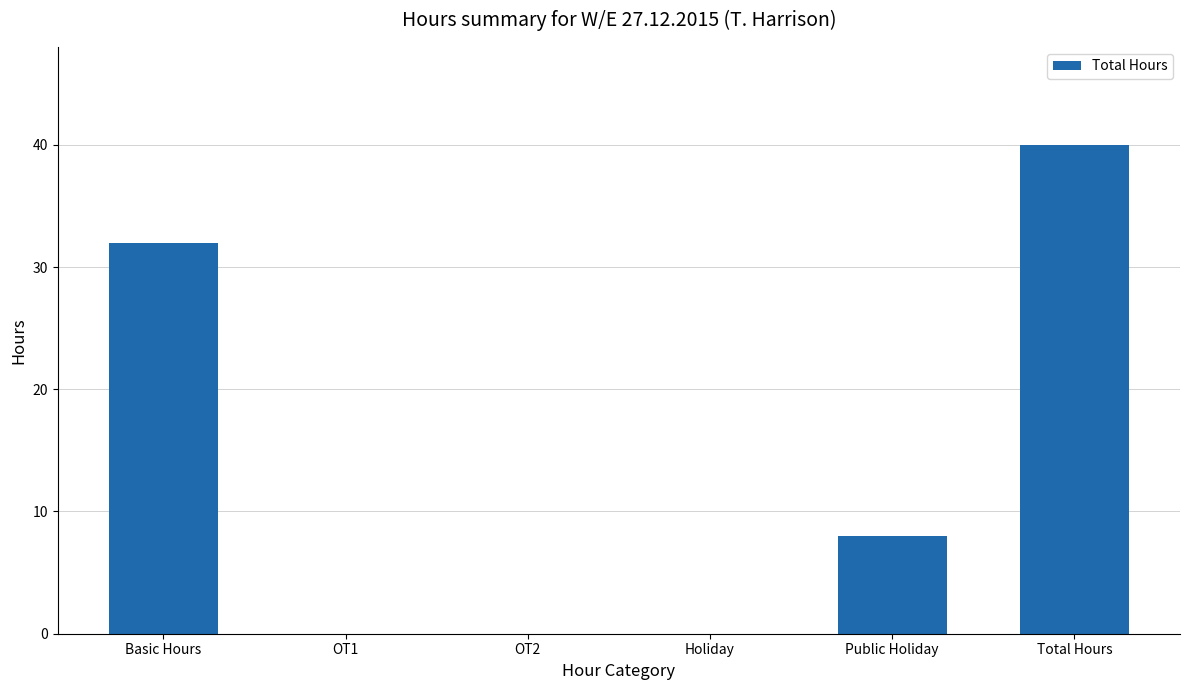

Reading left to right, list all the values displayed in this chart.

Basic Hours=32	OT1=0	OT2=0	Holiday=0	Public Holiday=8	Total Hours=40